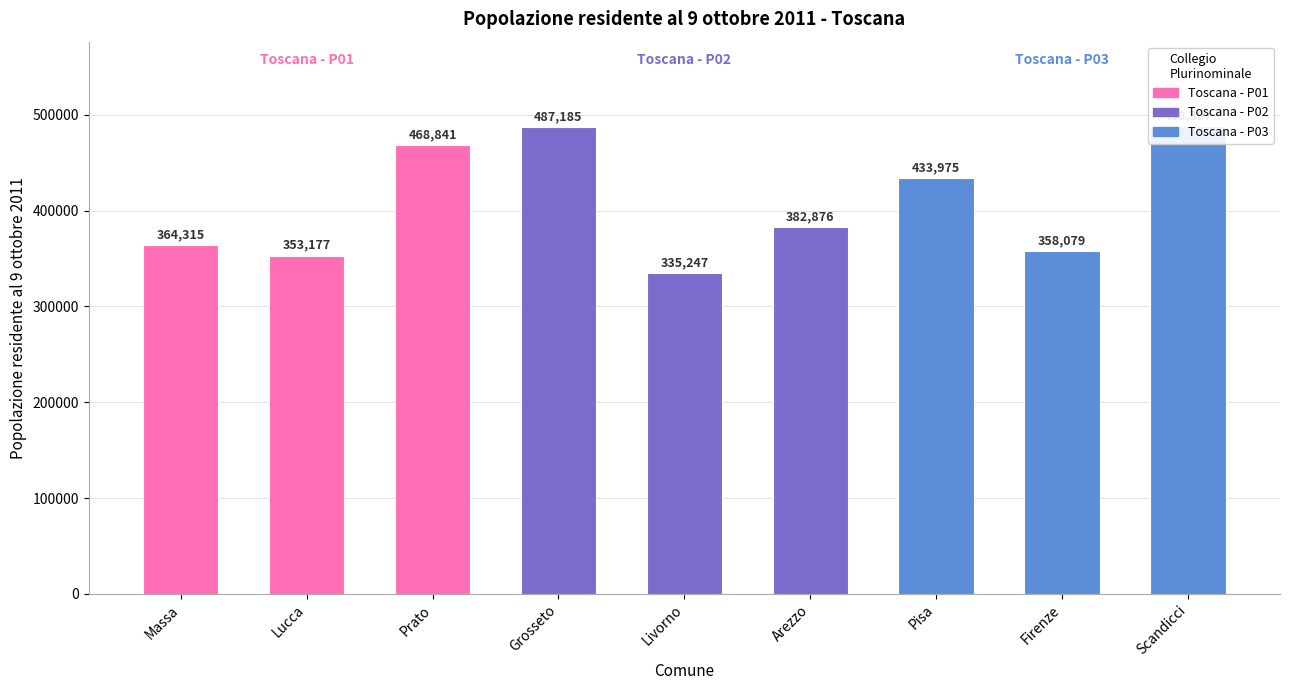

Read the value at Grosseto.

487185